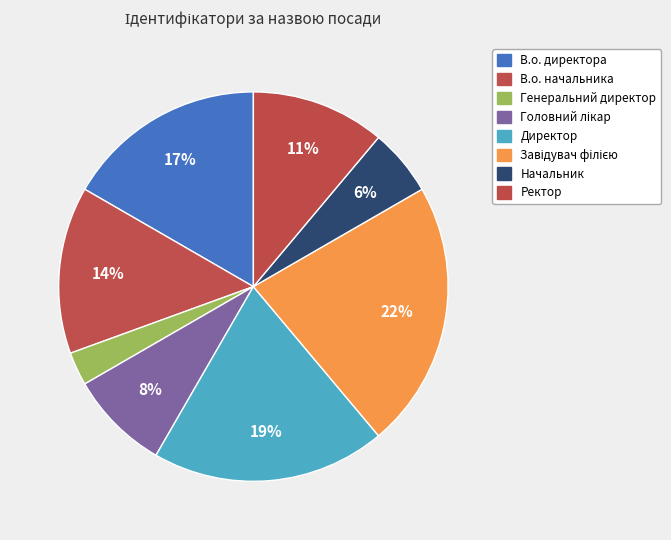

Which slice is the largest?

Завідувач філією